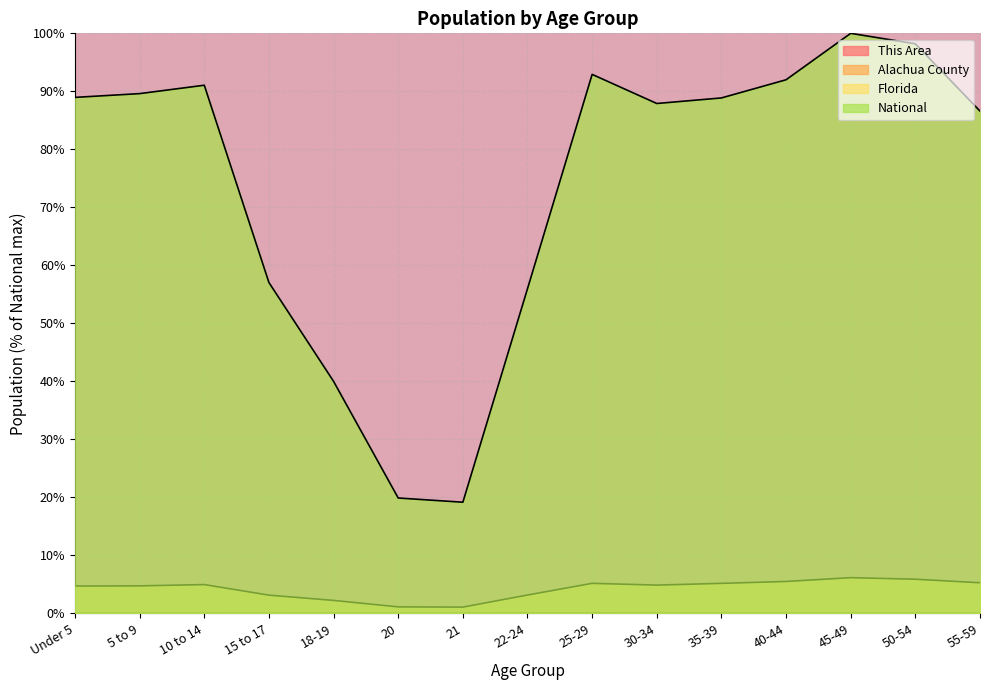

Reading right to left, list all the values displayed in this chart.

This Area: 55-59=0.0	50-54=0.0	45-49=0.0	40-44=0.0	35-39=0.0	30-34=0.0	25-29=0.0	22-24=0.0	21=0.0	20=0.0	18-19=0.0	15 to 17=0.0	10 to 14=0.0	5 to 9=0.0	Under 5=0.0
Alachua County: 55-59=0.1	50-54=0.1	45-49=0.1	40-44=0.1	35-39=0.1	30-34=0.1	25-29=0.1	22-24=0.1	21=0.0	20=0.0	18-19=0.1	15 to 17=0.0	10 to 14=0.1	5 to 9=0.1	Under 5=0.1
Florida: 55-59=5.3	50-54=5.9	45-49=6.2	40-44=5.5	35-39=5.2	30-34=4.9	25-29=5.2	22-24=3.2	21=1.1	20=1.1	18-19=2.2	15 to 17=3.2	10 to 14=5.0	5 to 9=4.8	Under 5=4.7
National: 55-59=86.6	50-54=98.2	45-49=100.0	40-44=92.0	35-39=88.9	30-34=87.9	25-29=92.9	22-24=56.0	21=19.2	20=19.9	18-19=40.0	15 to 17=57.0	10 to 14=91.1	5 to 9=89.6	Under 5=89.0